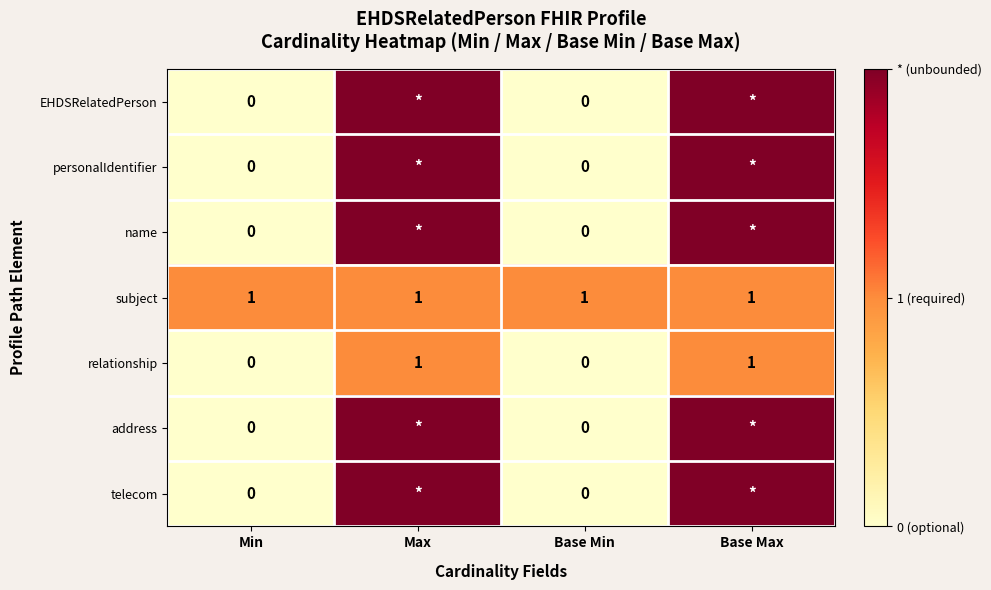

Is the value of address at Min greater than the value of relationship at Base Max?

No